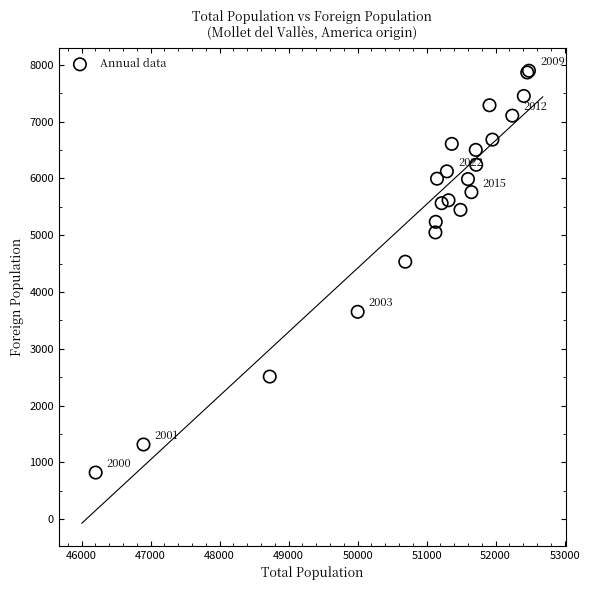

What Y value in the scatter plot is closest to 4357?

4532